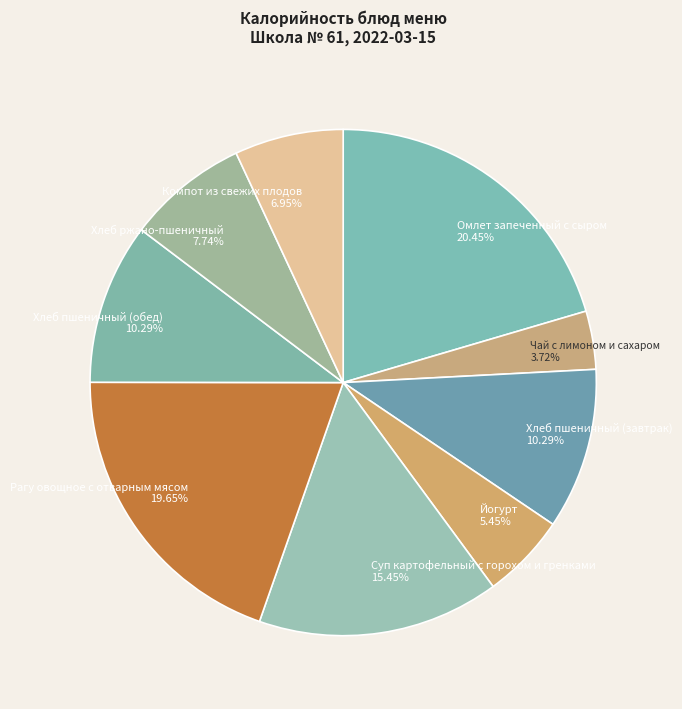

To the nearest percent, what portion does Хлеб ржано-пшеничный represent?

8%